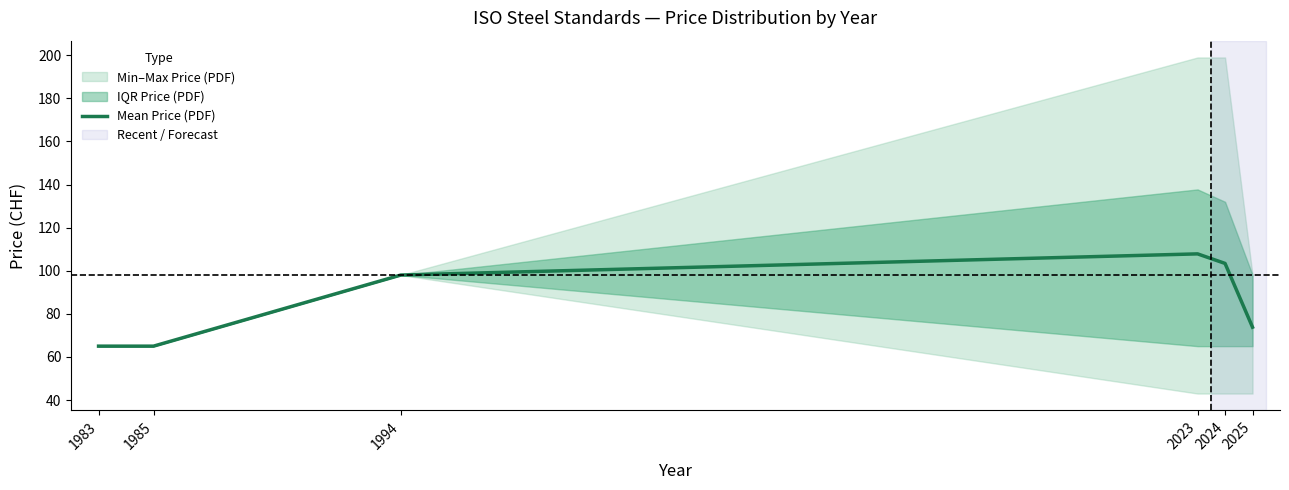

Reading left to right, what are all the values shown in this chart?

65.0	65.0	98.0	107.8	103.4	73.8